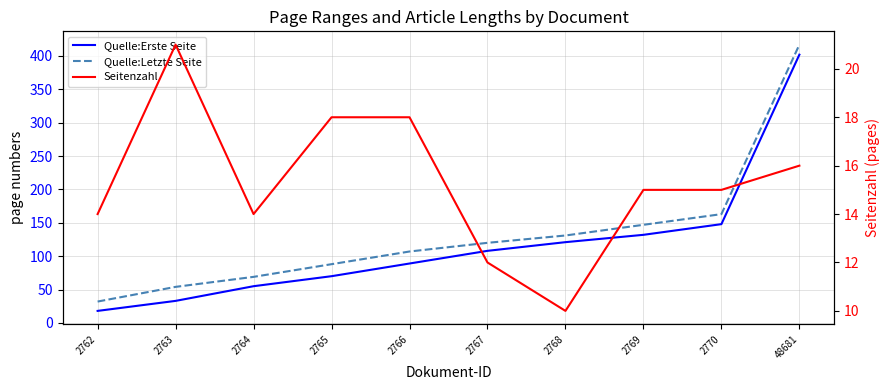

Reading left to right, list all the values displayed in this chart.

Quelle:Erste Seite: 2762=18	2763=33	2764=55	2765=70	2766=89	2767=108	2768=121	2769=132	2770=148	48681=402
Quelle:Letzte Seite: 2762=32	2763=54	2764=69	2765=88	2766=107	2767=120	2768=131	2769=147	2770=163	48681=417
Seitenzahl: 2762=14	2763=21	2764=14	2765=18	2766=18	2767=12	2768=10	2769=15	2770=15	48681=16